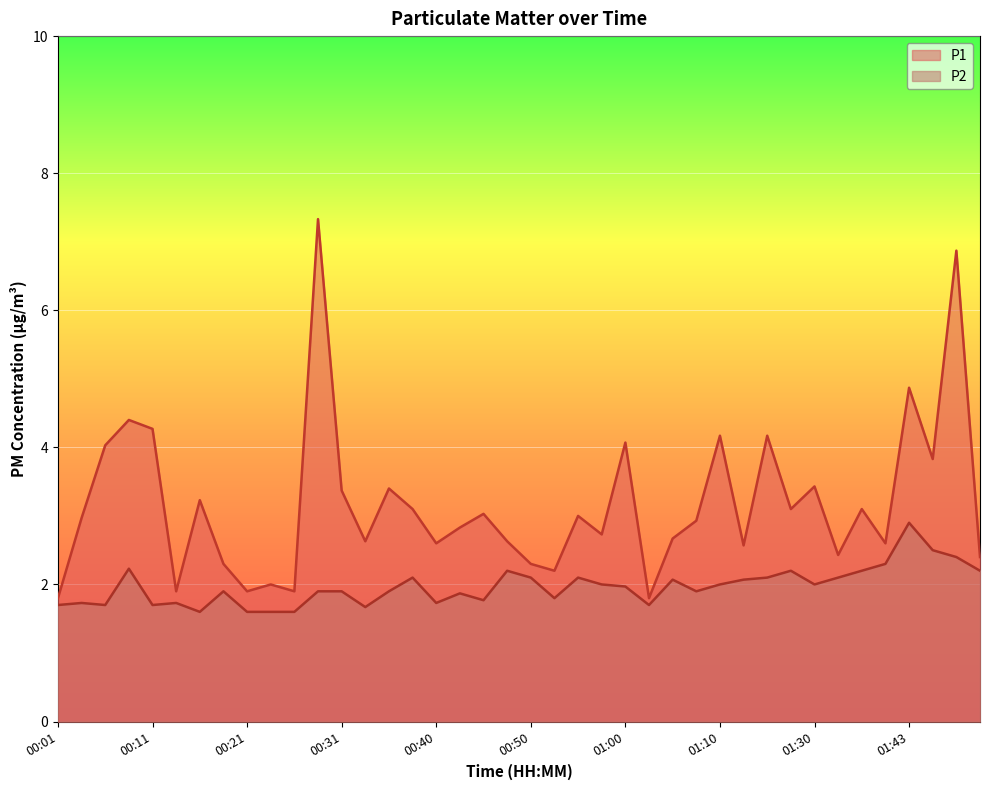

Which series changed the most between 00:06 and 00:16?

P1